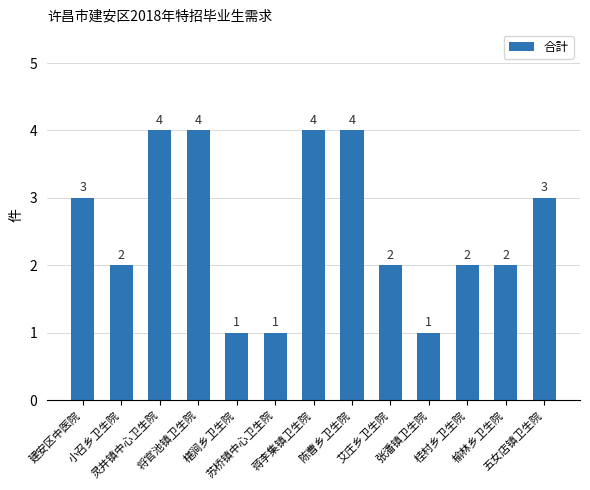

What is the label of the 12th bar from the right?

小召乡卫生院